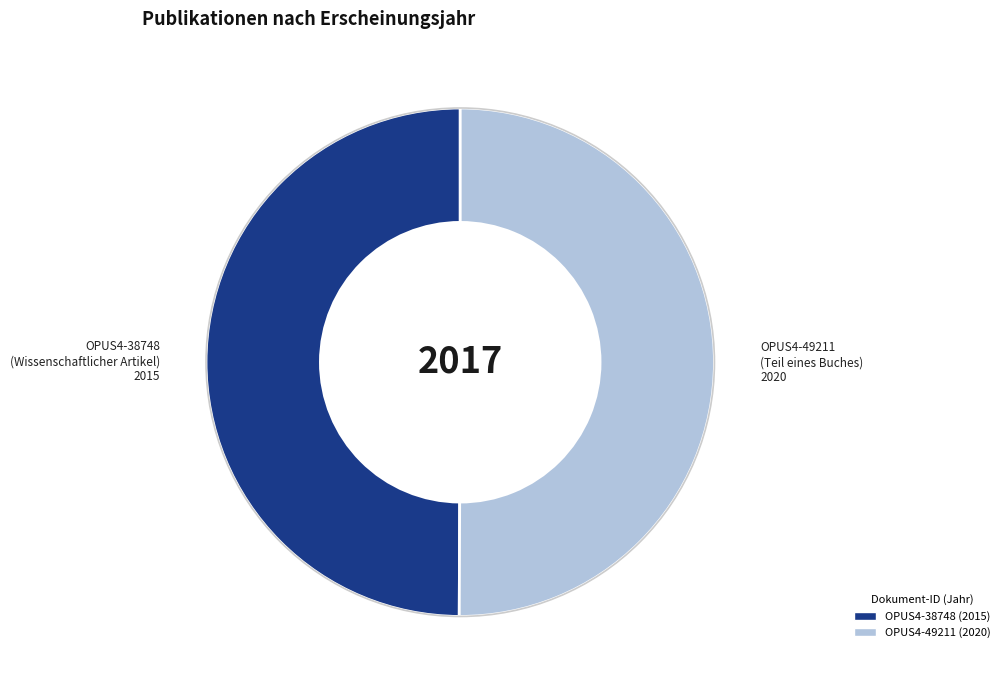

How many segments does this pie chart have?

2